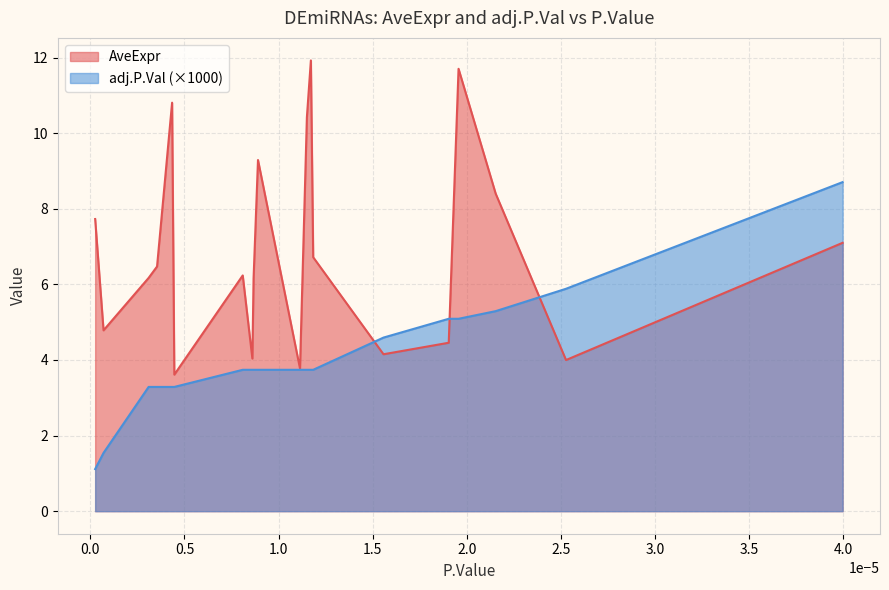

How many times do AveExpr and adj.P.Val cross each other?

3